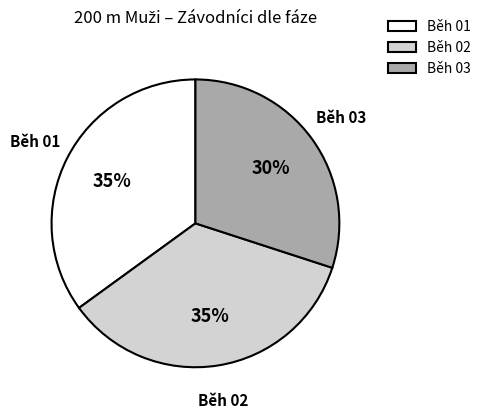

Does any single category account for the majority?

No